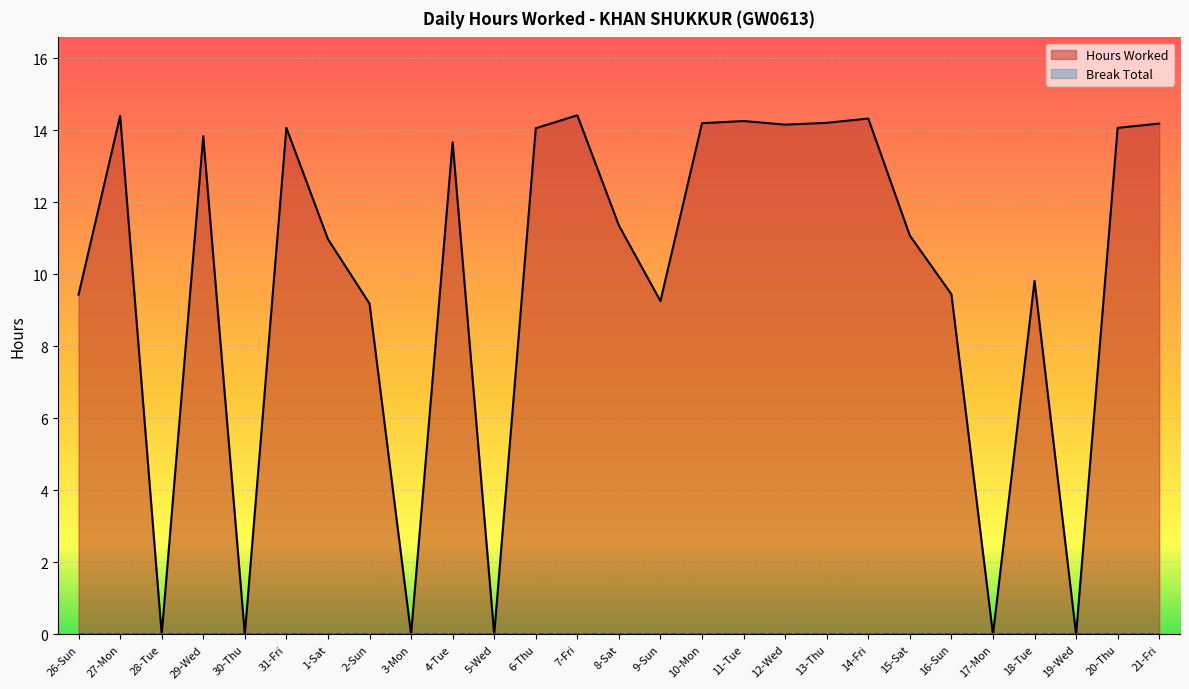

What is the change in value from 7-Fri to 16-Sun?

-5.0